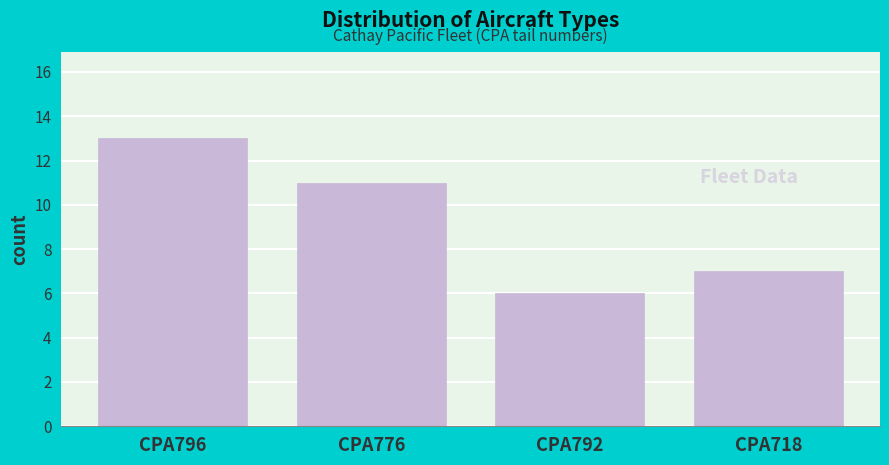

Reading left to right, what are all the values shown in this chart?

CPA796=13	CPA776=11	CPA792=6	CPA718=7